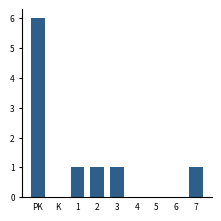

Reading right to left, transcribe all the data shown in this chart.

7=1	6=0	5=0	4=0	3=1	2=1	1=1	K=0	PK=6